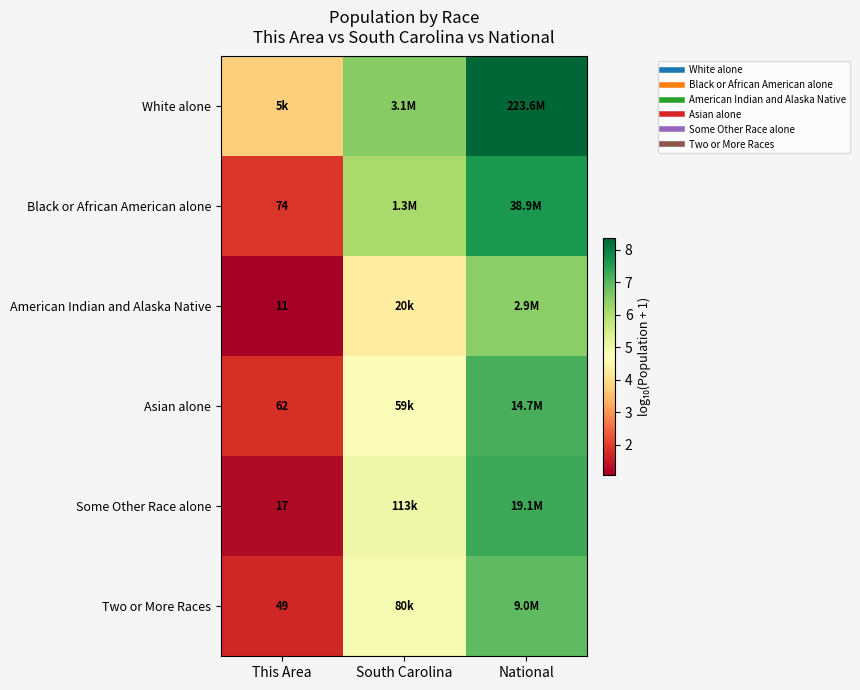

What is the greatest value displayed?

8.3